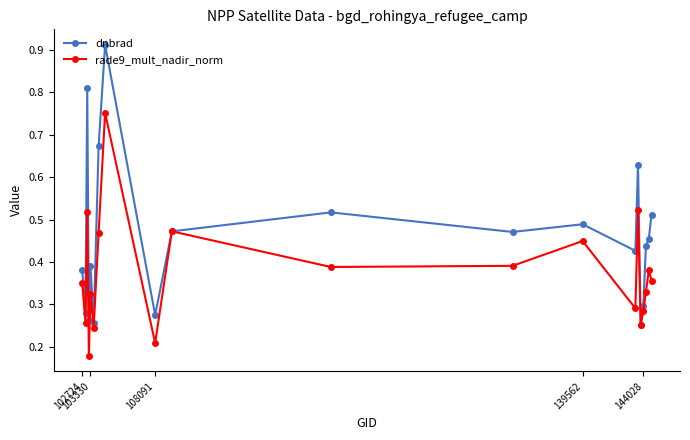

How many times do rade9_mult_nadir_norm and dnbrad cross each other?

4